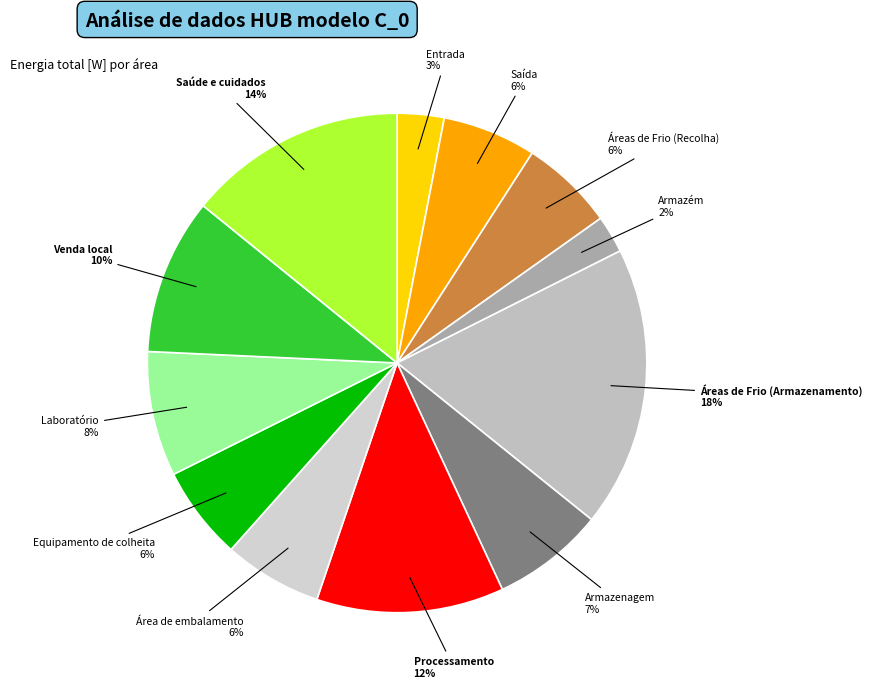

True or false: Equipamento de colheita accounts for 6% of the total.

True